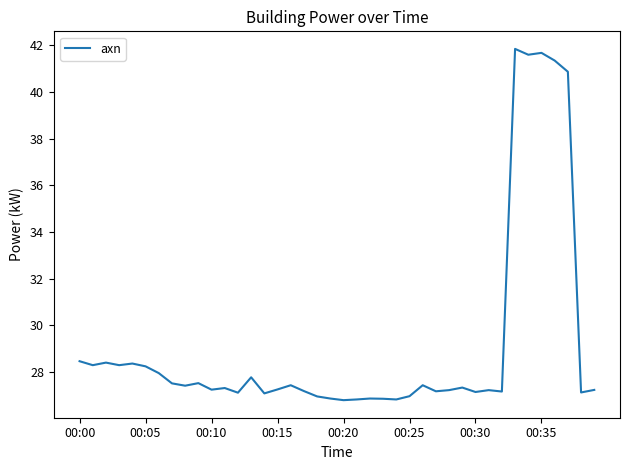

What is the minimum value shown in the chart?

26.8